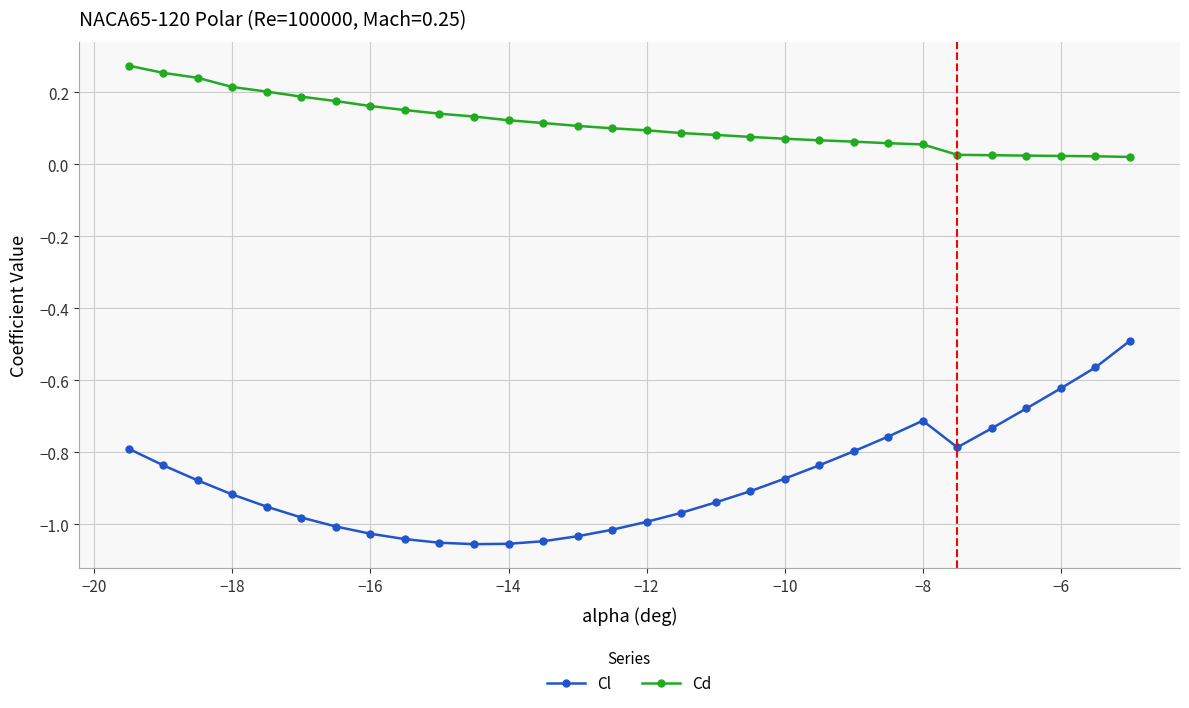

Rank the series by their maximum value, from highest to lowest.

Cd, Cl